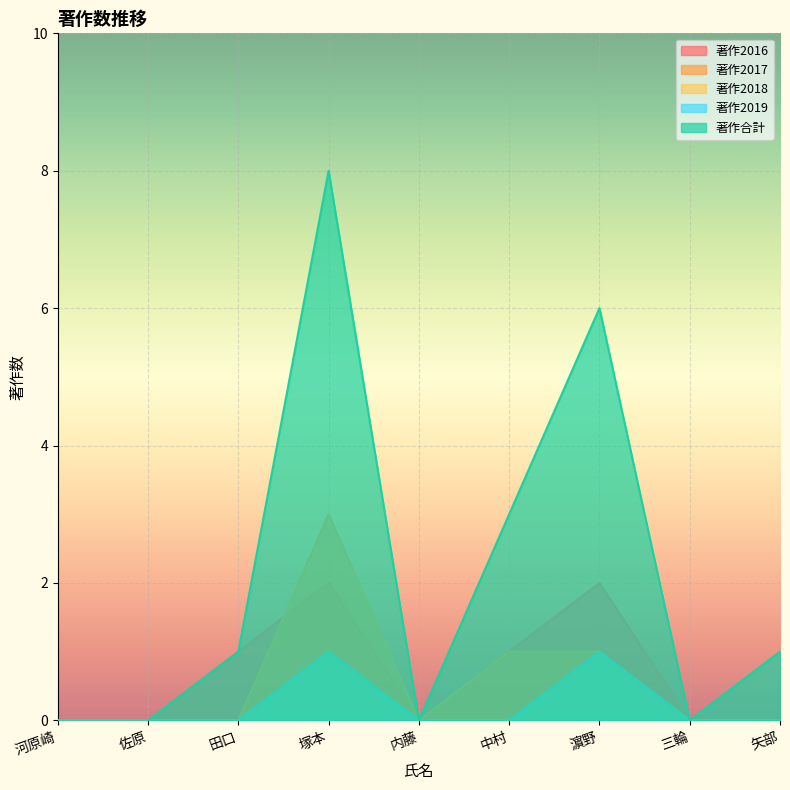

Count the number of data series in this chart.

5